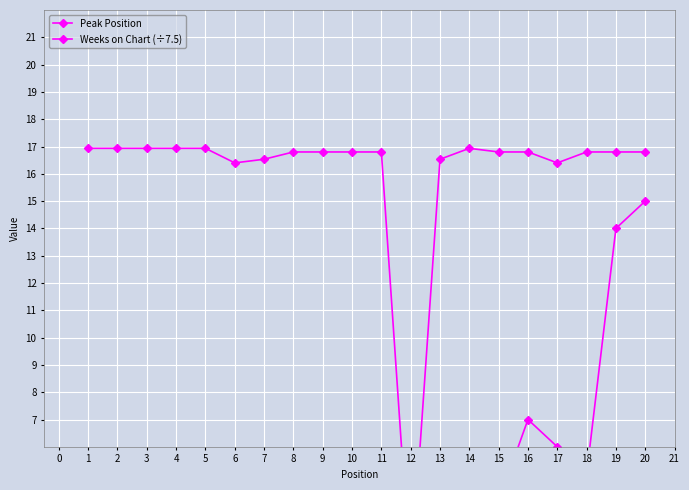

What is the approximate value of Weeks on Chart (÷7.5) at 19?

16.8